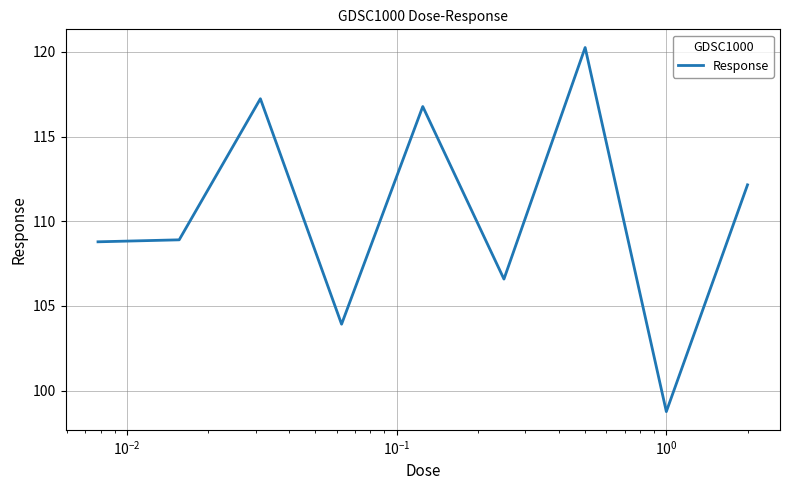

What is the smallest value displayed?

98.8